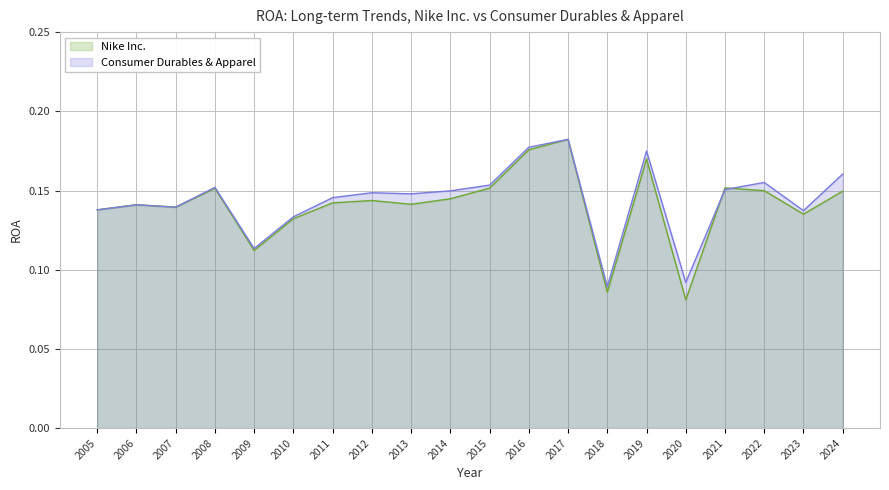

Where is the first local minimum for Consumer Durables & Apparel?

2007